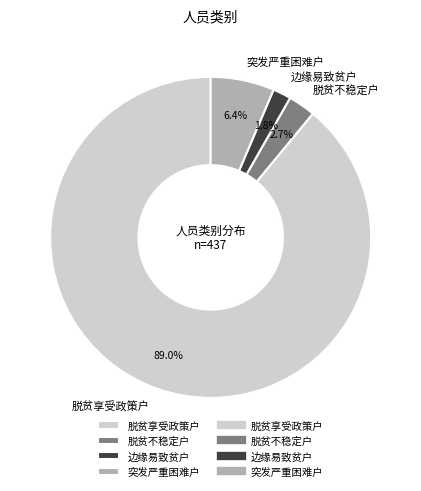

Is it true that 脱贫享受政策户 is 89% of the pie?

True